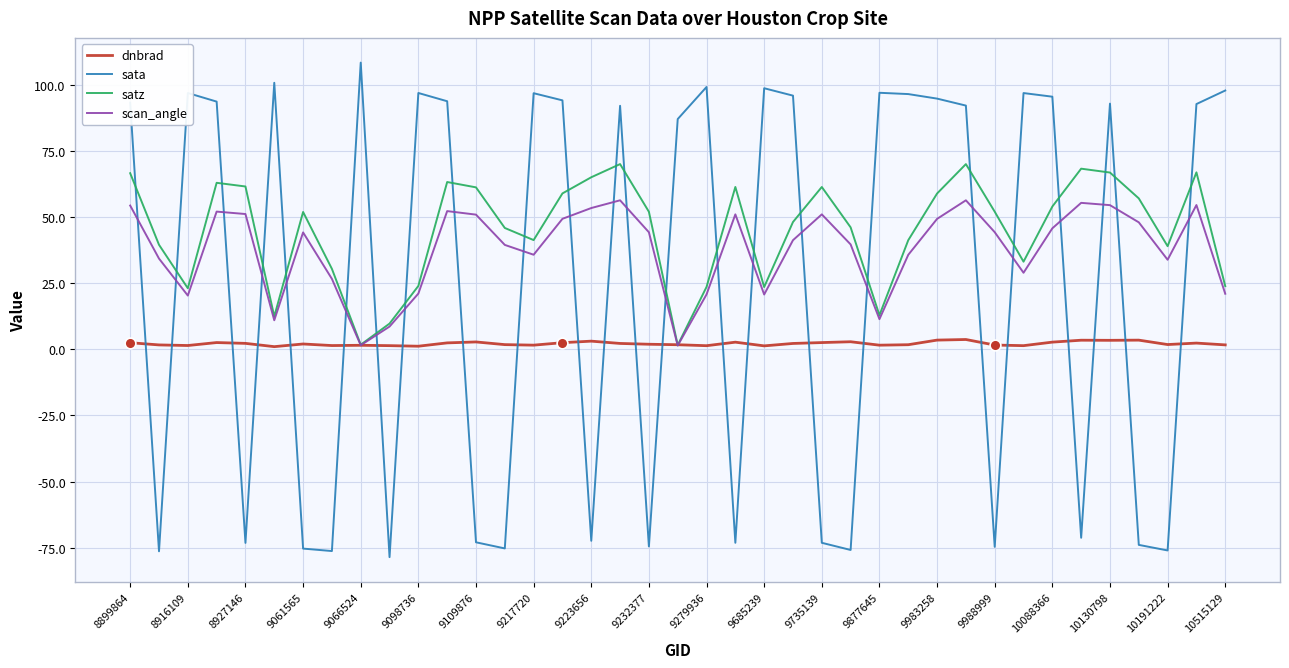

Which series has the widest spread of values?

sata